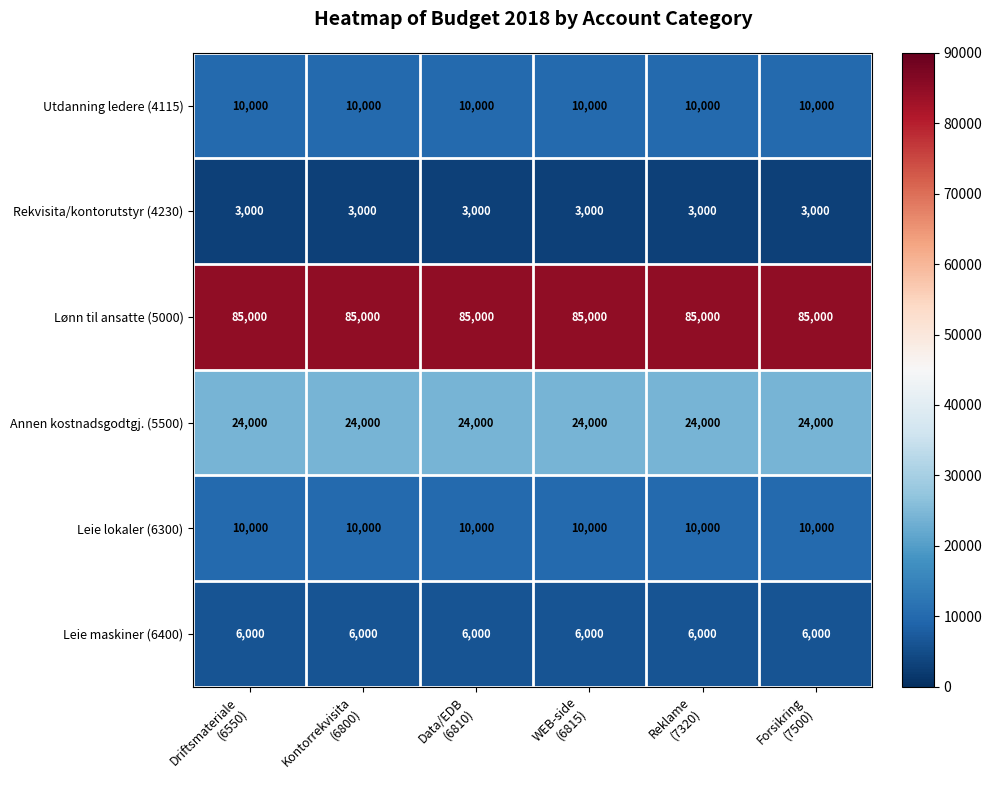

What is the spread (max minus min) of values at Driftsmateriale
(6550)?

82000